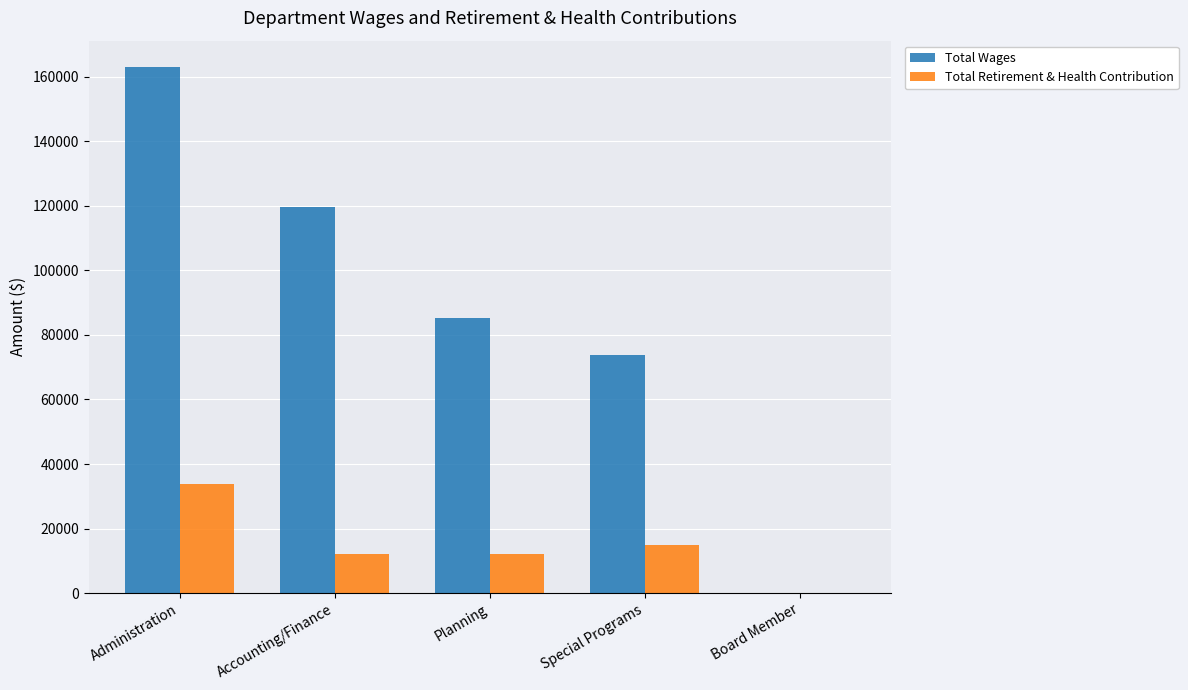

Between Accounting/Finance and Special Programs, which series saw the biggest shift?

Total Wages